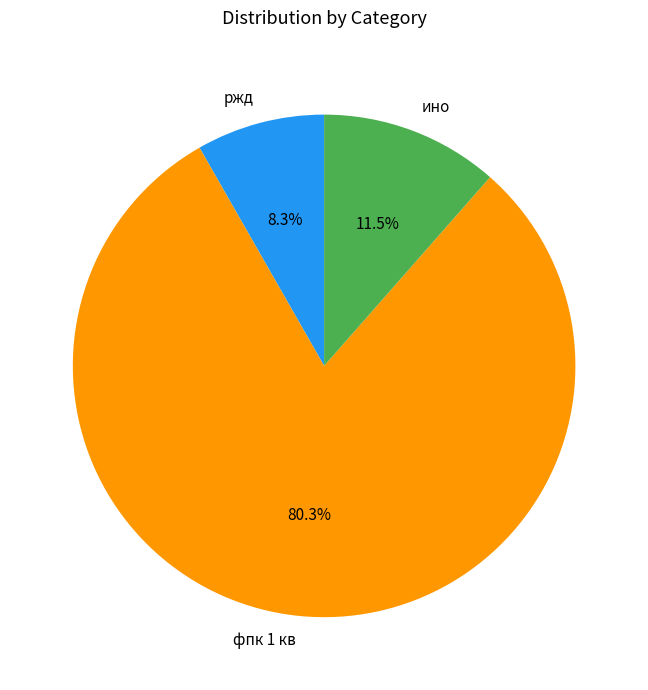

To the nearest percent, what is the difference between the largest and smallest slice percentages?

72%